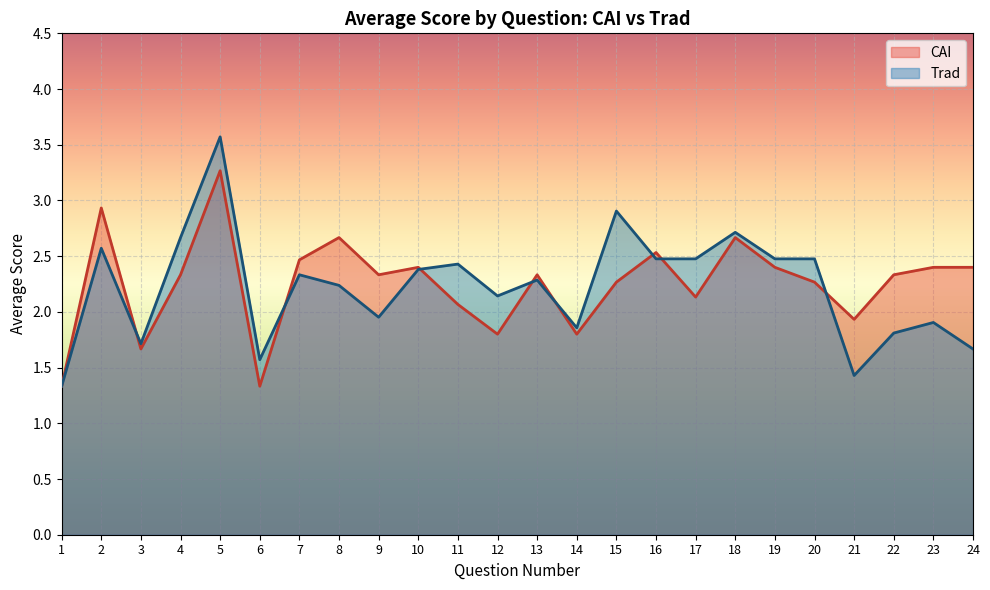

Which has a higher value, 8 or 19?

8